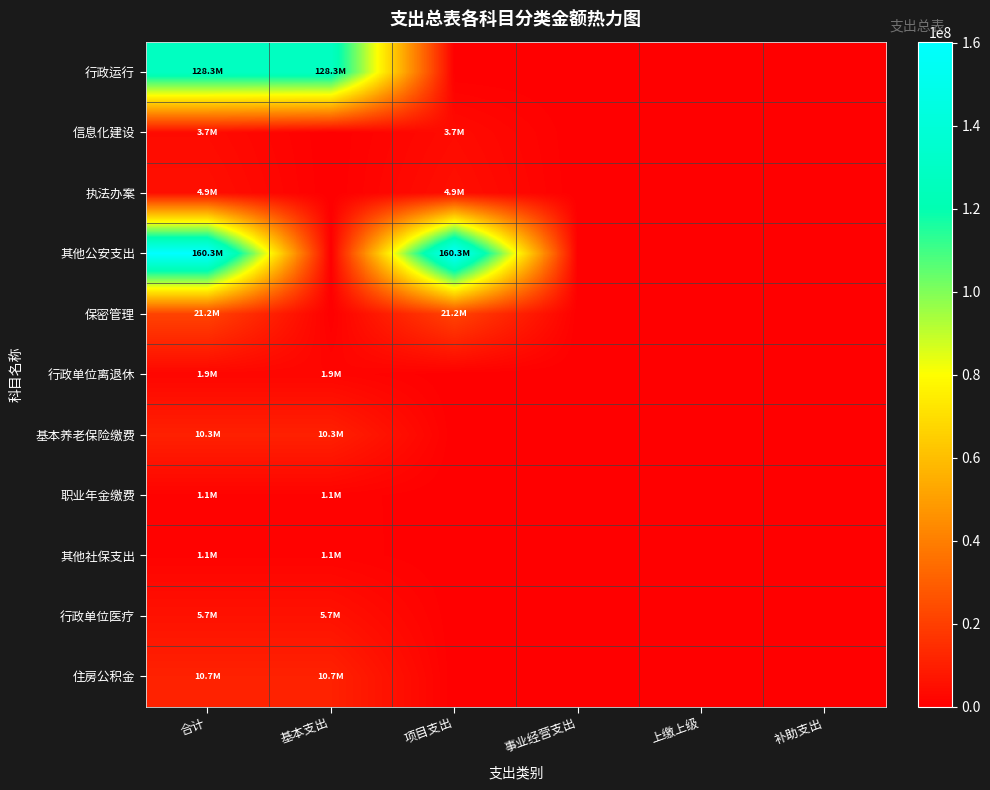

Which category has the highest value across all series?

合计